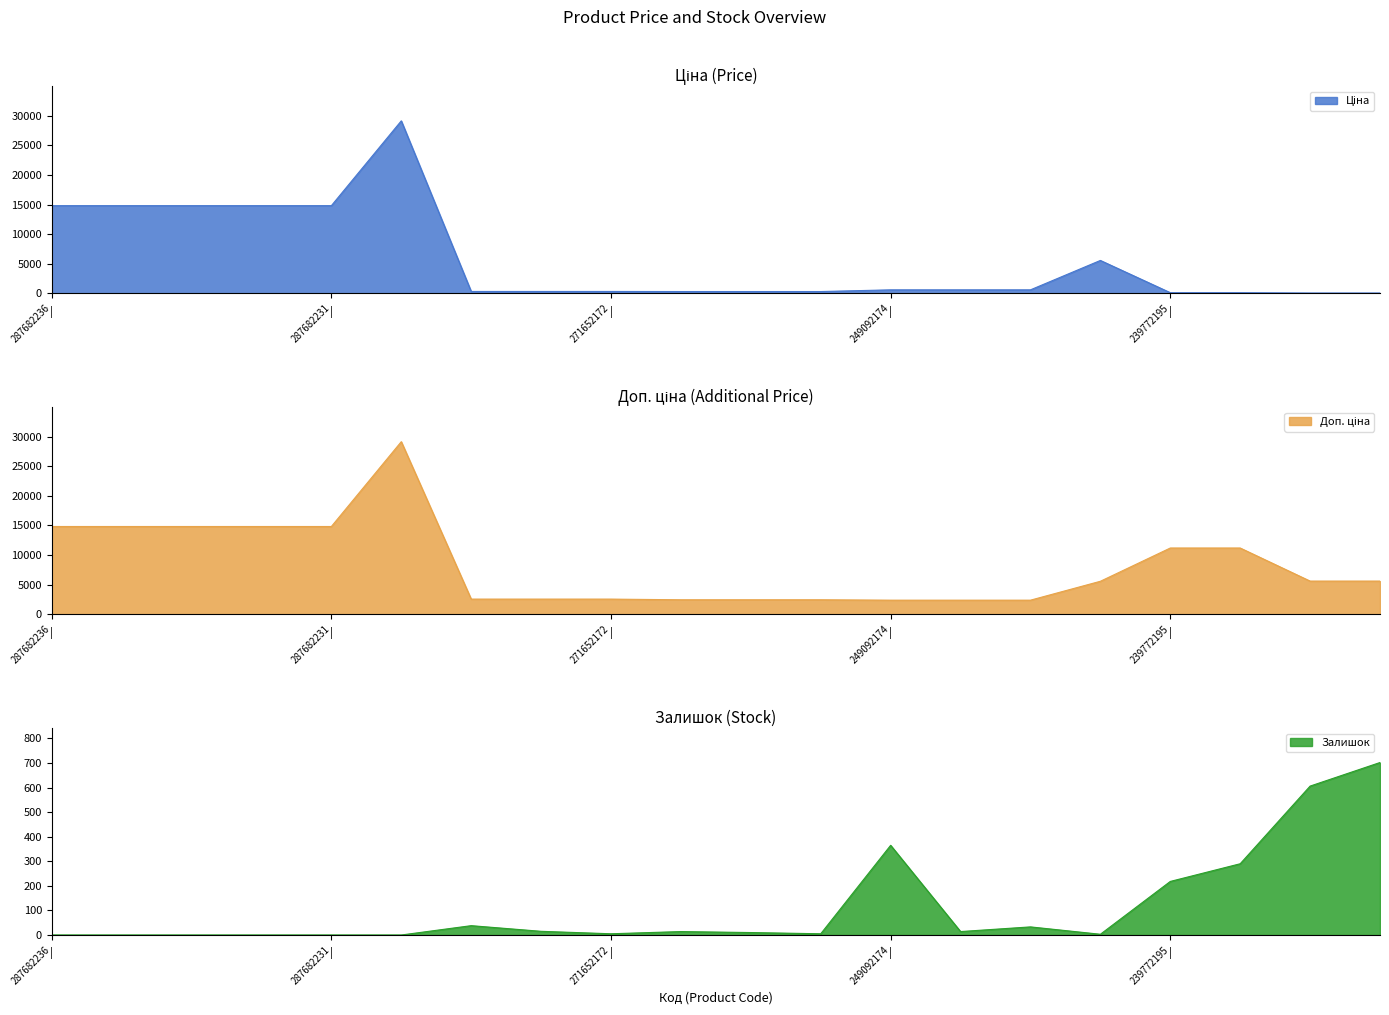

What is the difference between the Ціна values at 271642173 and 287702232?

28848.2